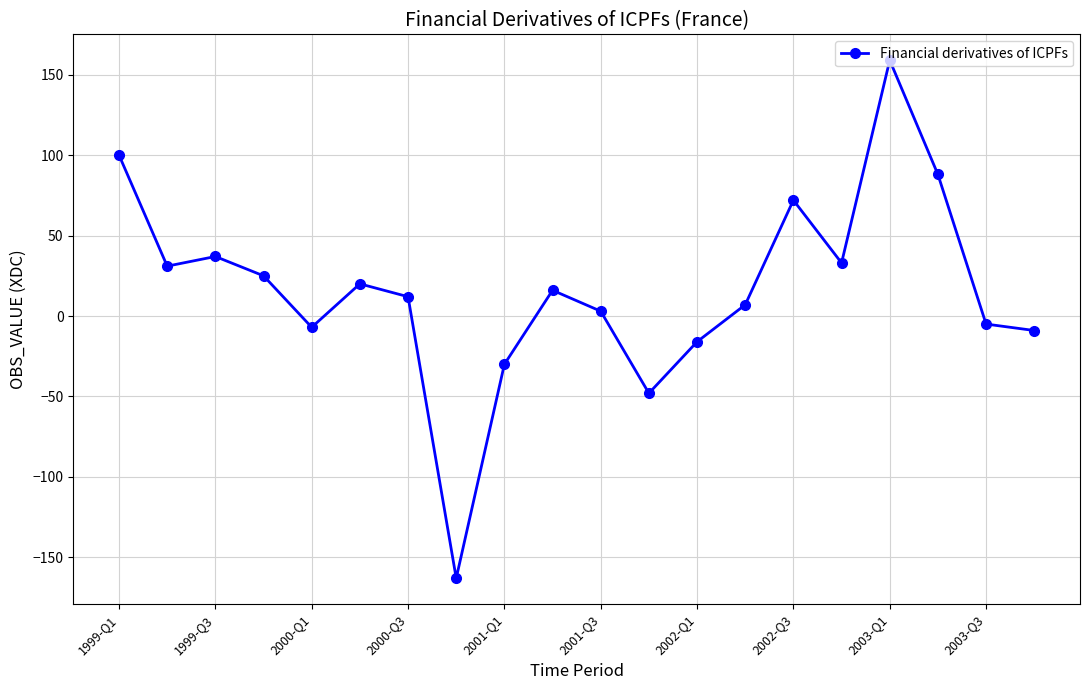

True or false: there are more than 0 points higher than both neighbors.

True